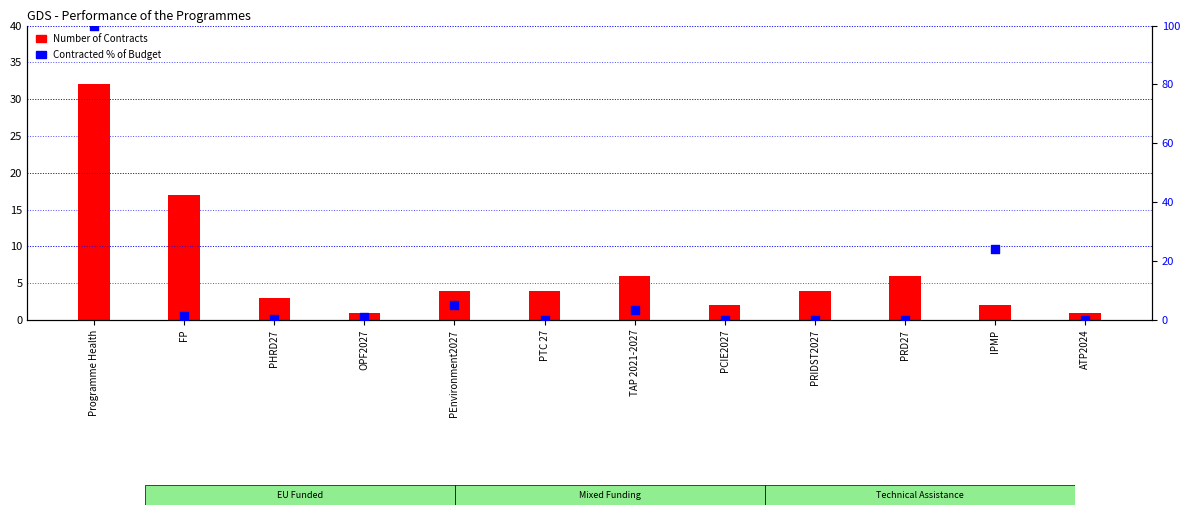

Which series has the widest spread of Y values?

Contracted % of Budget